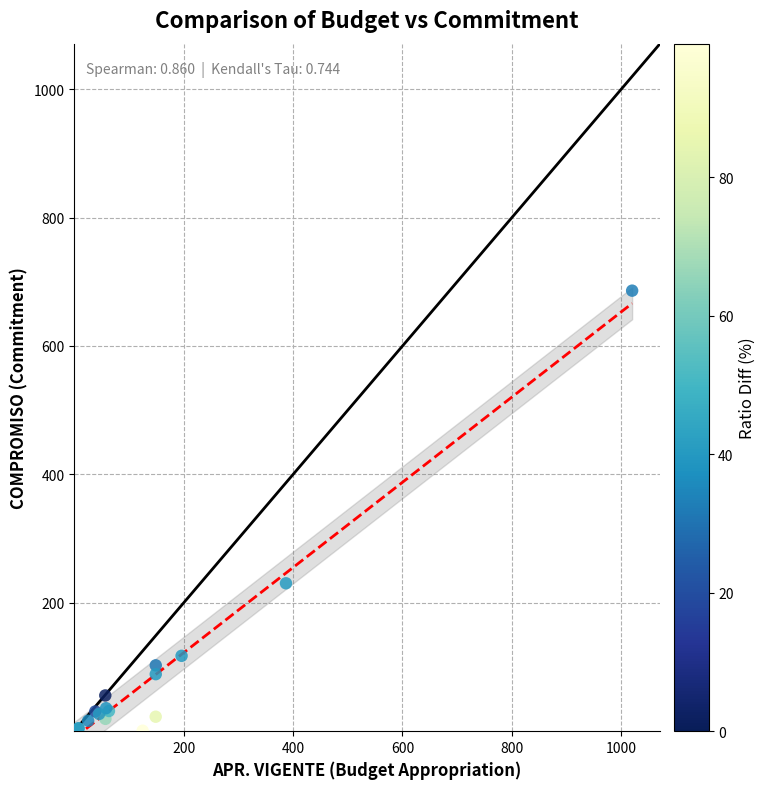

What Y value in the scatter plot is closest to 343?

230.5